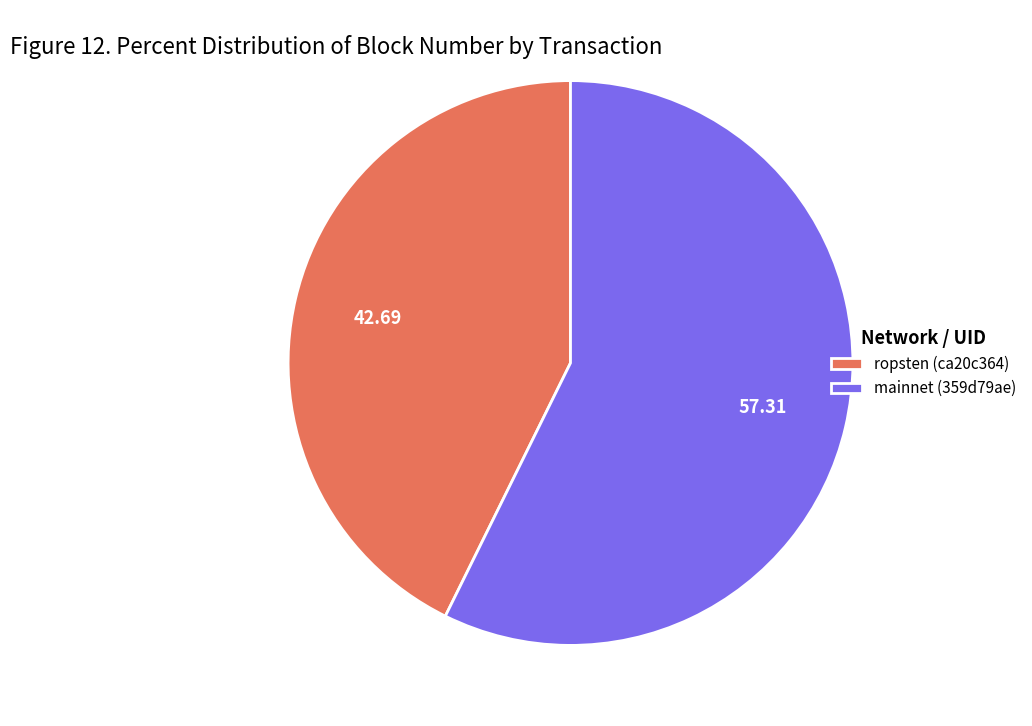

Do ropsten (ca20c364) and mainnet (359d79ae) together represent more than half of the pie?

Yes